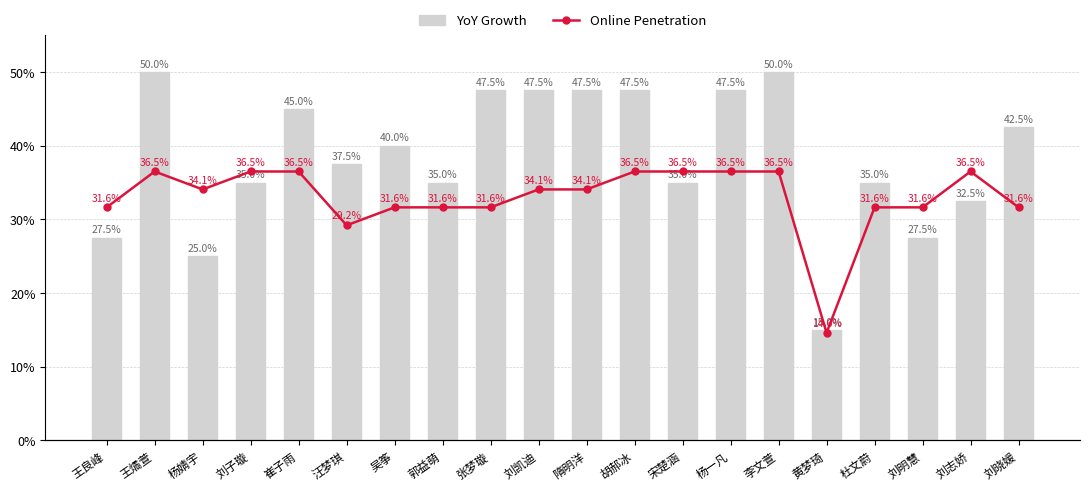

Reading left to right, transcribe all the data shown in this chart.

YoY Growth: 王良峰=27.5	王燏萱=50.0	杨婧宇=25.0	刘子璇=35.0	崔子雨=45.0	汪梦琪=37.5	吴筝=40.0	郭益萌=35.0	张梦璇=47.5	刘凯迪=47.5	隋明洋=47.5	胡郝冰=47.5	宋楚涵=35.0	杨一凡=47.5	李文萱=50.0	黄梦琦=15.0	杜文蔚=35.0	刘明慧=27.5	刘志娇=32.5	刘晓媛=42.5
Online Penetration: 王良峰=31.6	王燏萱=36.5	杨婧宇=34.1	刘子璇=36.5	崔子雨=36.5	汪梦琪=29.2	吴筝=31.6	郭益萌=31.6	张梦璇=31.6	刘凯迪=34.1	隋明洋=34.1	胡郝冰=36.5	宋楚涵=36.5	杨一凡=36.5	李文萱=36.5	黄梦琦=14.6	杜文蔚=31.6	刘明慧=31.6	刘志娇=36.5	刘晓媛=31.6